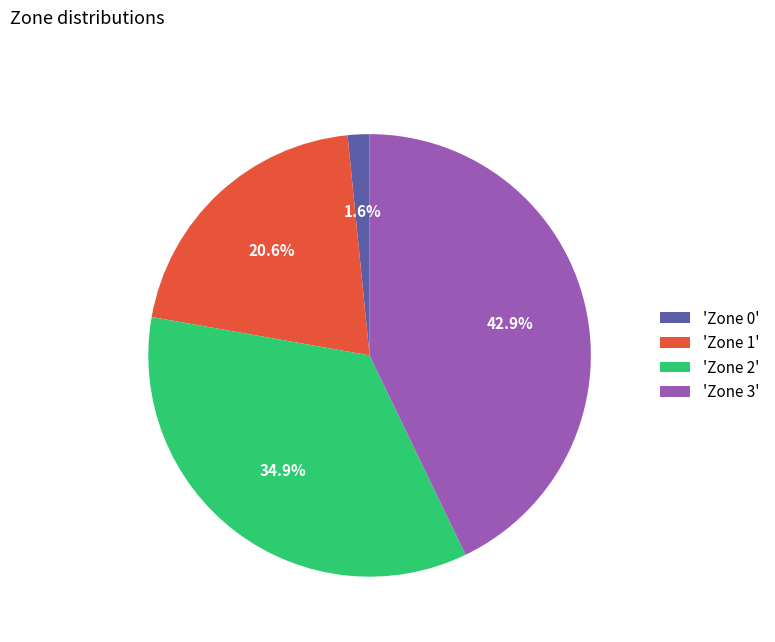

How many slices are in this pie chart?

4